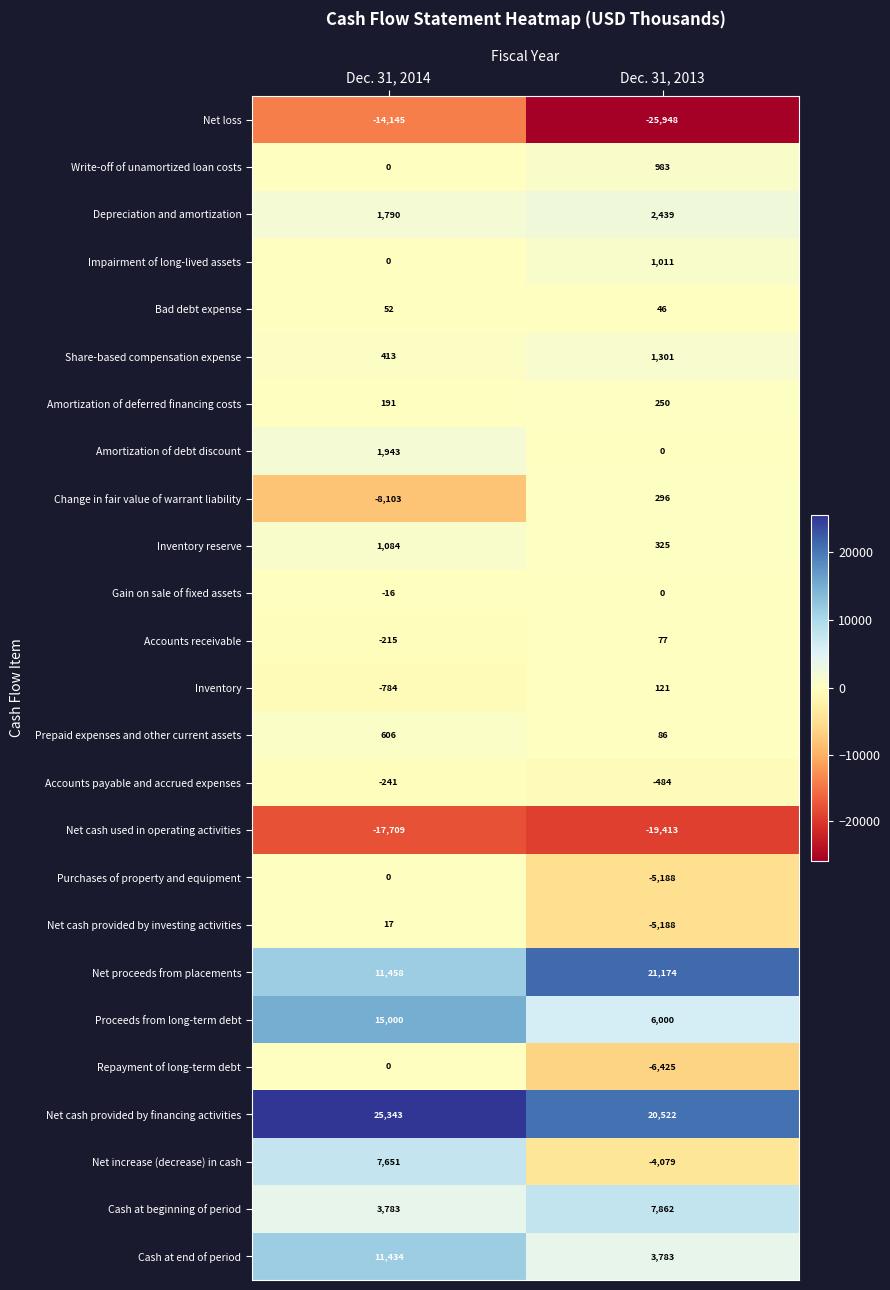

Which category has the highest value across all series?

Dec. 31, 2014